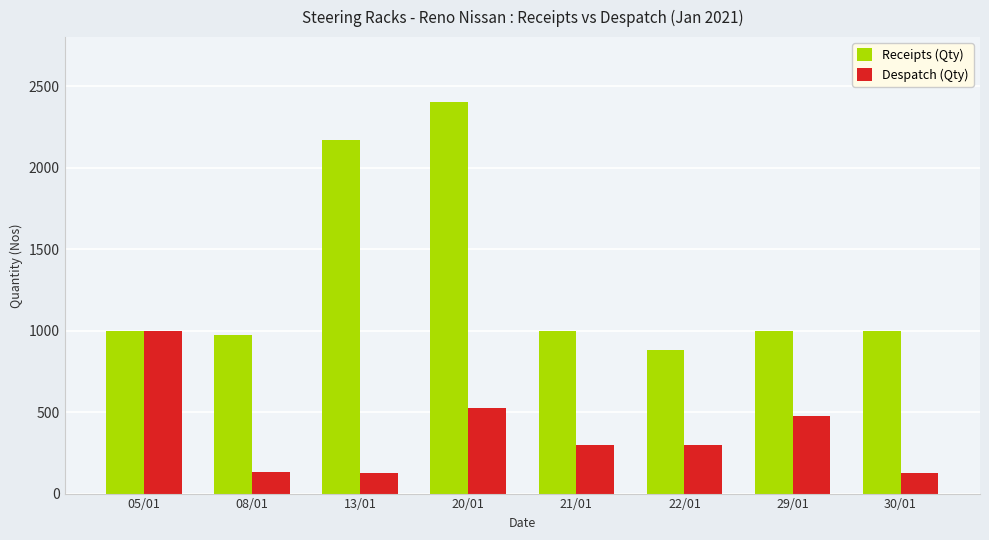

What is the maximum value shown in the chart?

2400